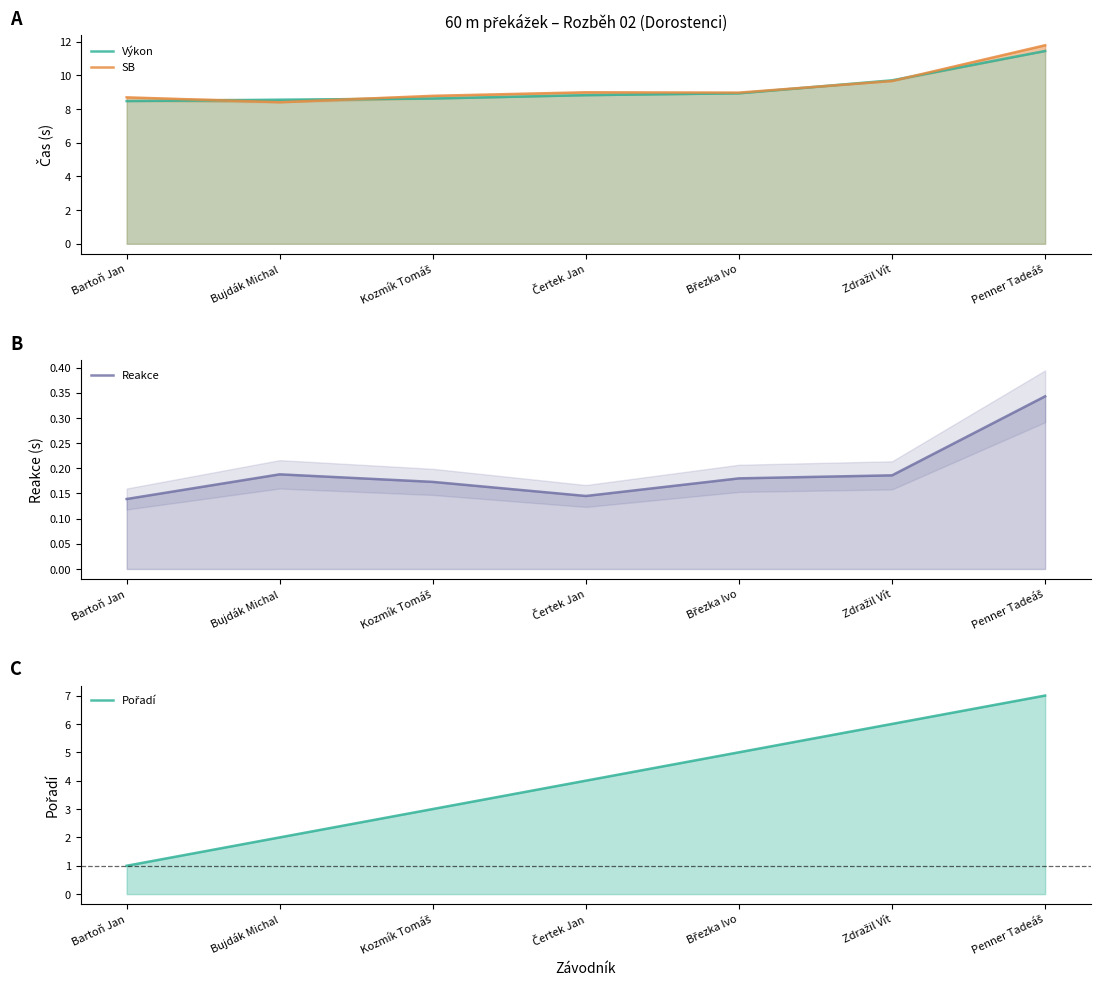

What is the minimum value shown in the chart?

0.1